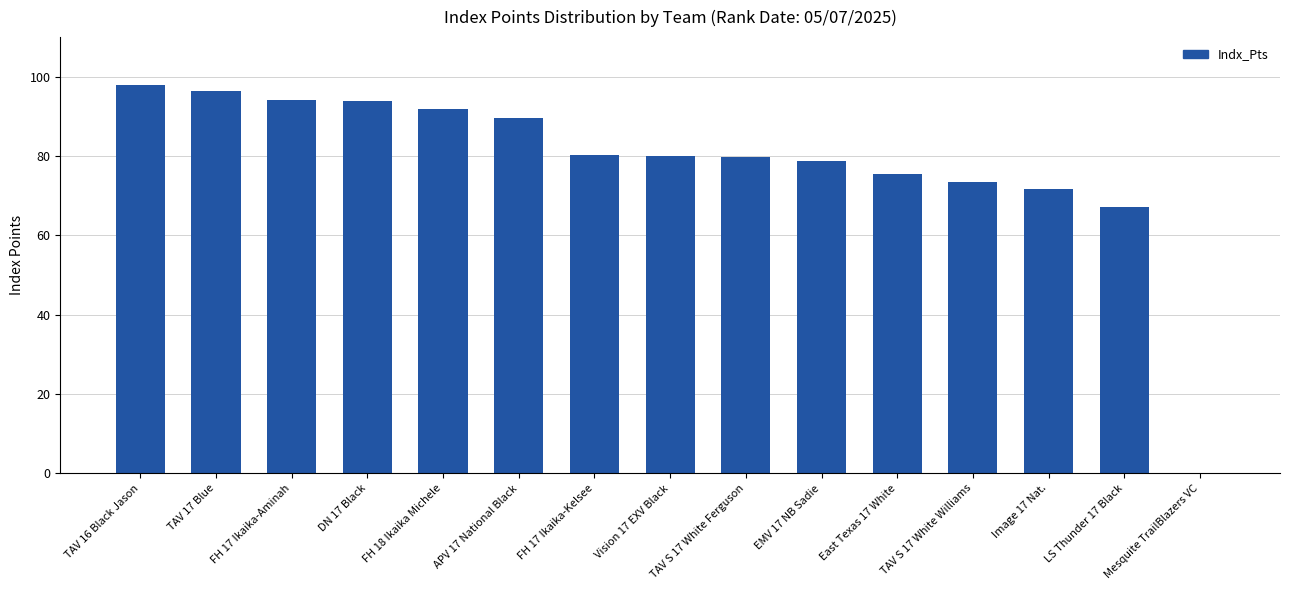

What is the sum of the values at FH 17 Ikaika-Kelsee and Vision 17 EXV Black?

160.3